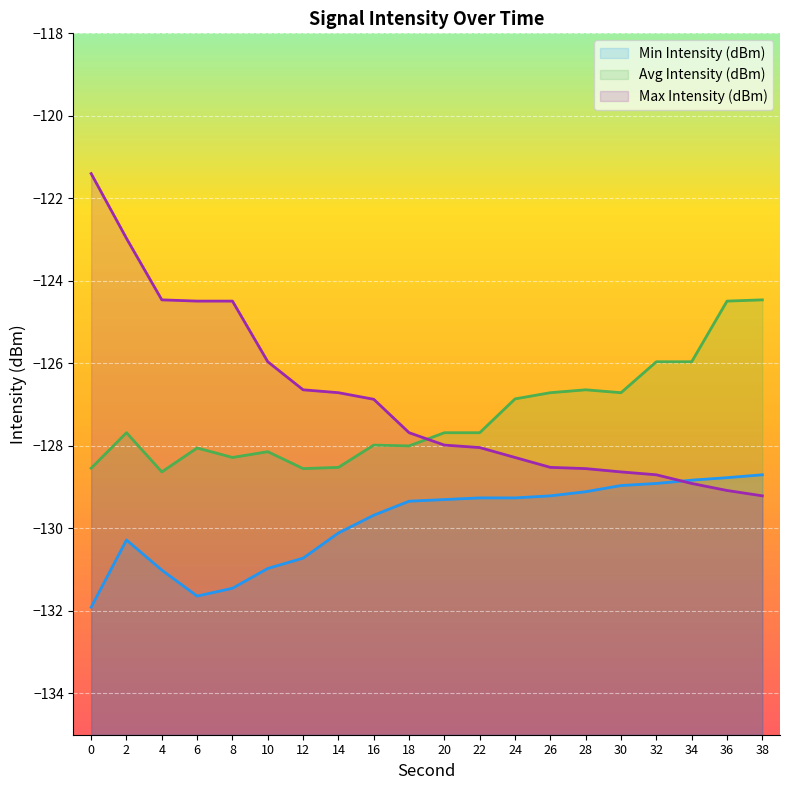

List the series in order of their peak value, lowest first.

Min Intensity (dBm), Avg Intensity (dBm), Max Intensity (dBm)